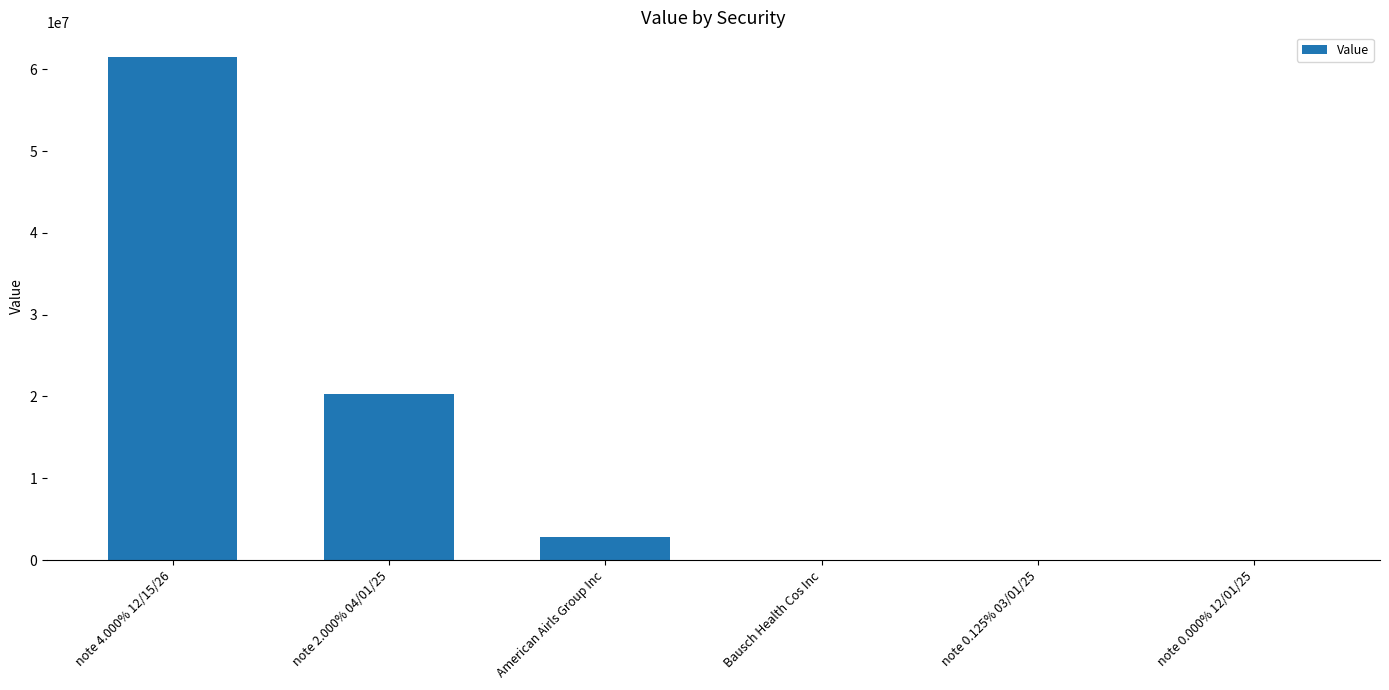

What is the maximum value shown in the chart?

61434000